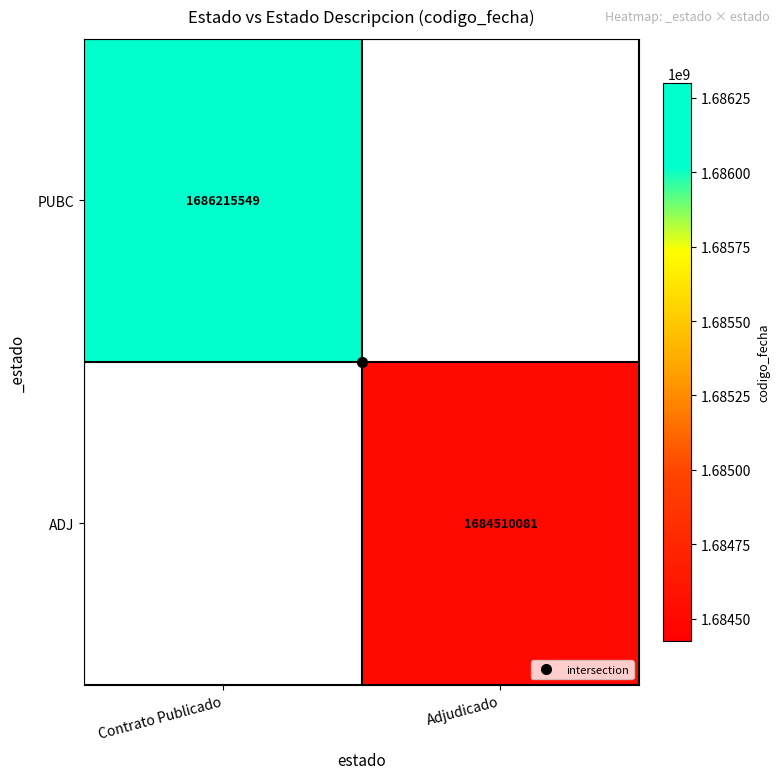

At which category does the chart reach its peak across all series?

Contrato Publicado